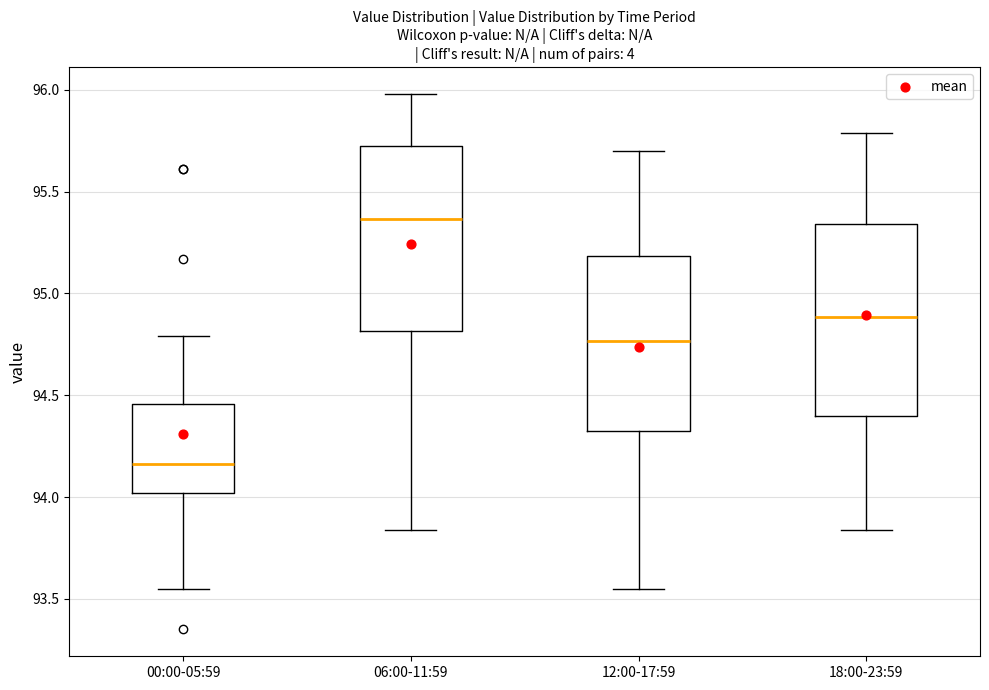

Reading left to right, transcribe this box plot: for each box, give where its median line is, the range the box spans, and where its two whiskers end, as read against the y-axis. The values are not printed on the chart, so give them approximately, as read against the axis.

00:00-05:59: median 94.15, box 94.00 to 94.45, whiskers 93.55 to 94.80
06:00-11:59: median 95.35, box 94.80 to 95.70, whiskers 93.85 to 96.00
12:00-17:59: median 94.75, box 94.30 to 95.20, whiskers 93.55 to 95.70
18:00-23:59: median 94.90, box 94.40 to 95.35, whiskers 93.85 to 95.80